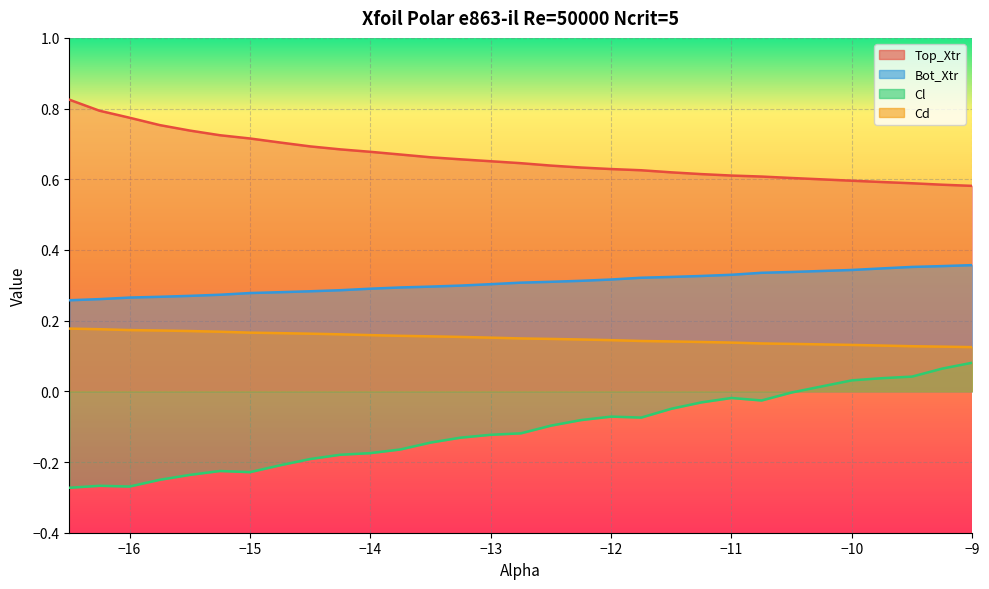

What position from the left is -13.0?

15